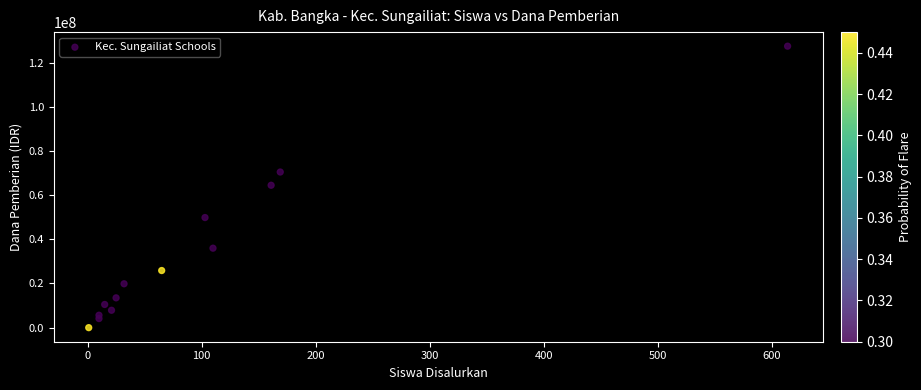

What is the range of Y values (max minus min)?

127500000